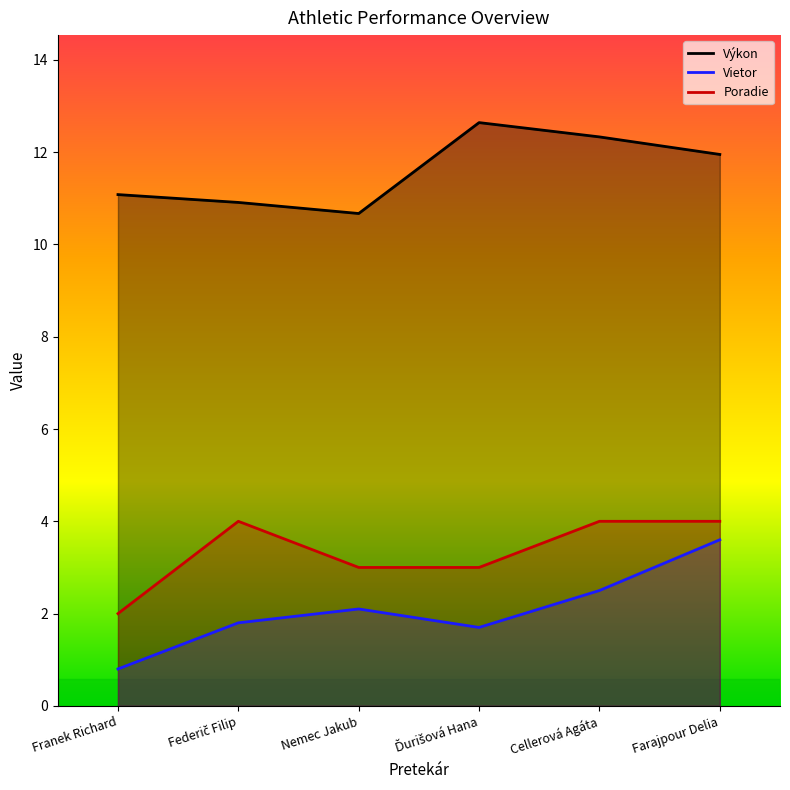

What is the sum of the Výkon values at Ďurišová Hana and Federič Filip?

23.6